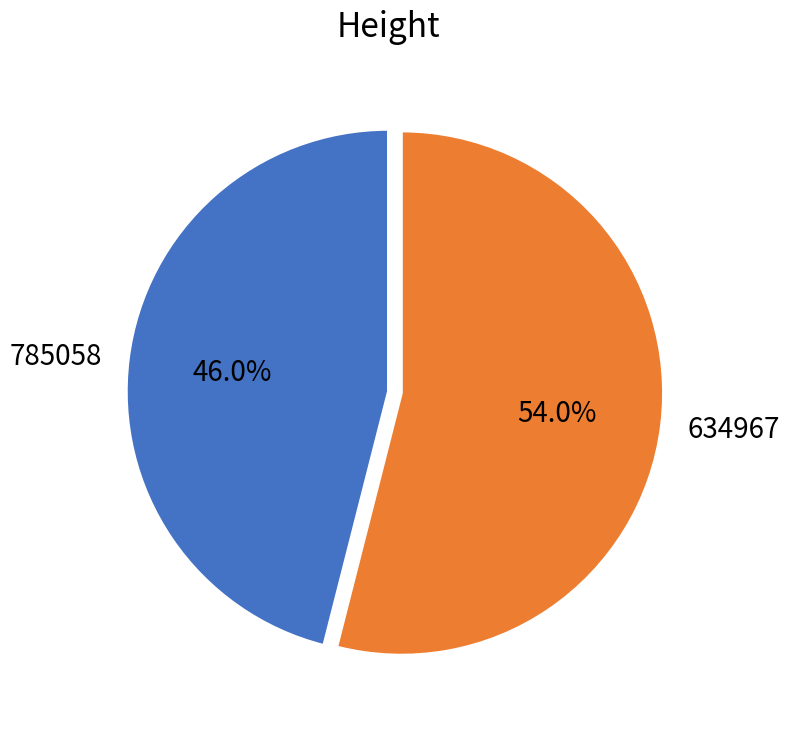

Is it true that 634967 is 45% of the pie?

False